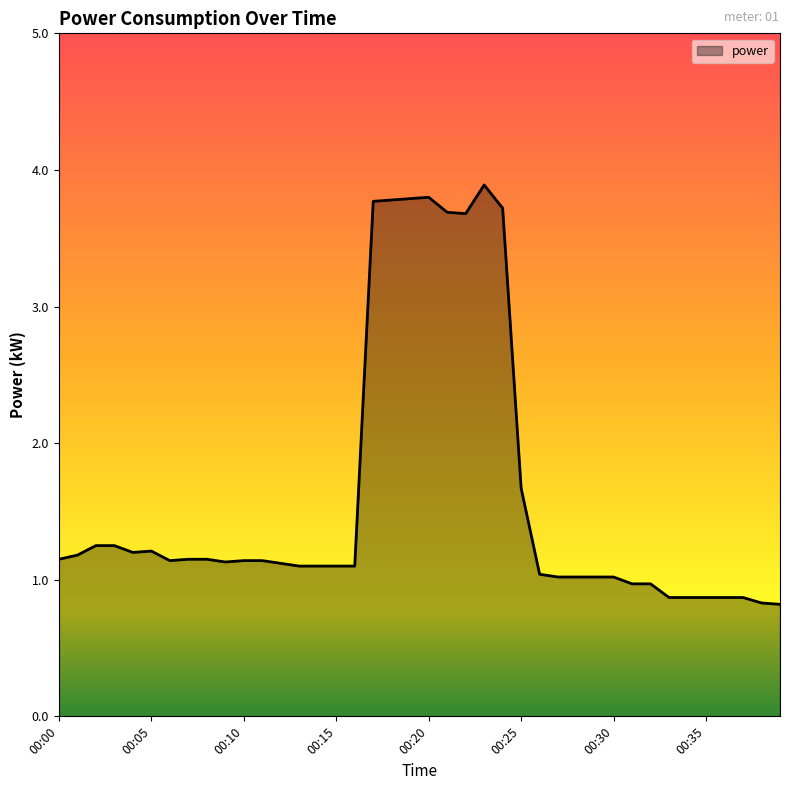

Does the chart have visible grid lines?

No